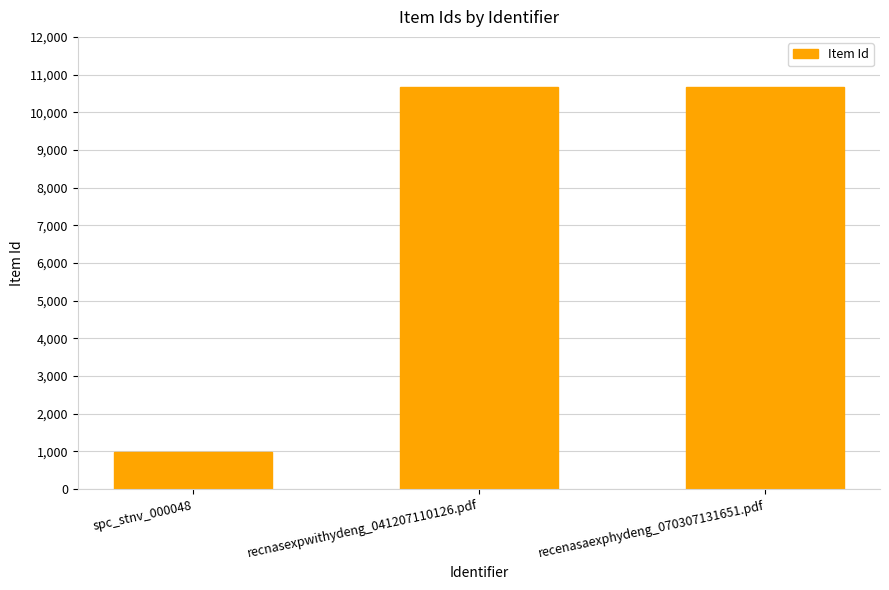

What is the difference between the values at spc_stnv_000048 and recnasexpwithydeng_041207110126.pdf?

9679